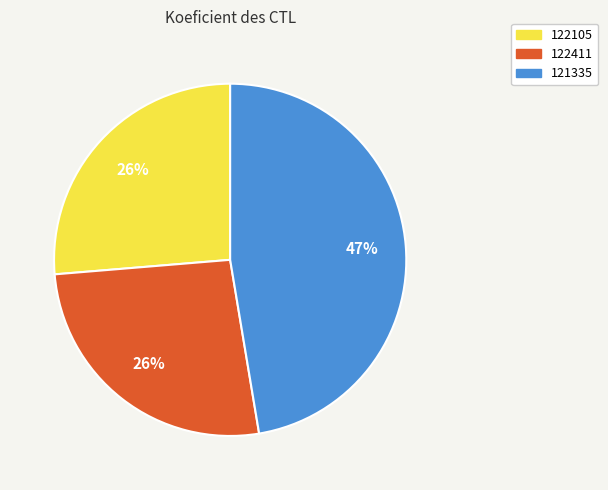

To the nearest percent, what is the difference between the 122411 and 121335 slice percentages?

21%